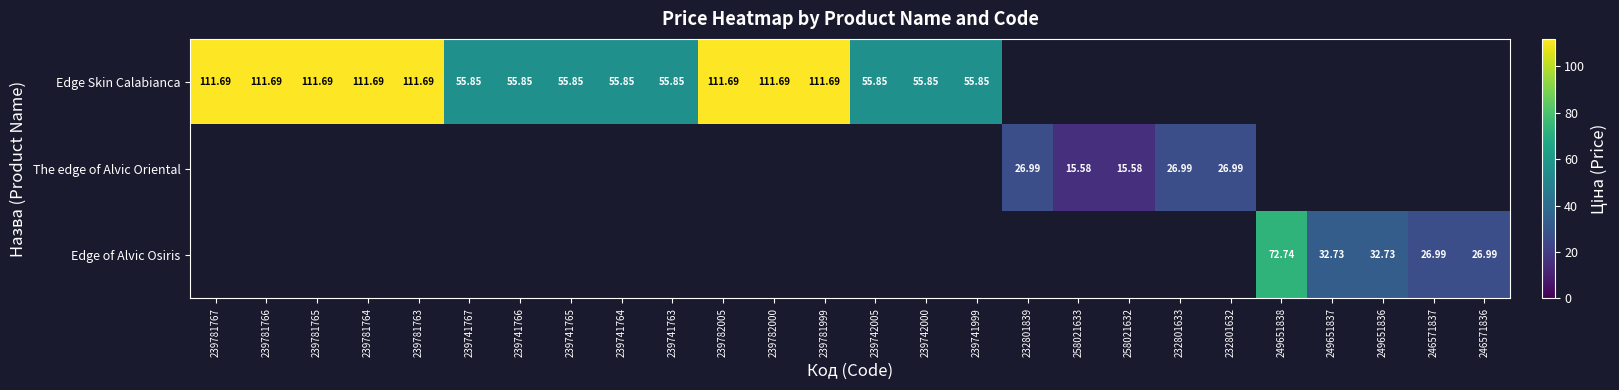

Count the number of data series in this chart.

3